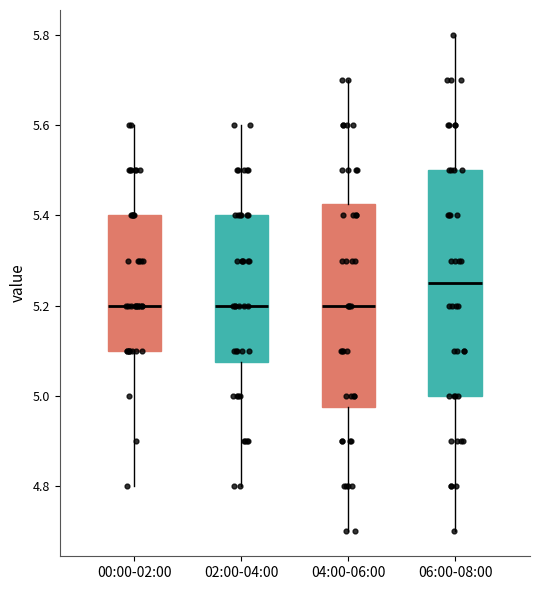

Where does the upper whisker of the box for 02:00-04:00 end on the y-axis? The values are not printed on the chart, so give them approximately, as read against the axis.

5.60